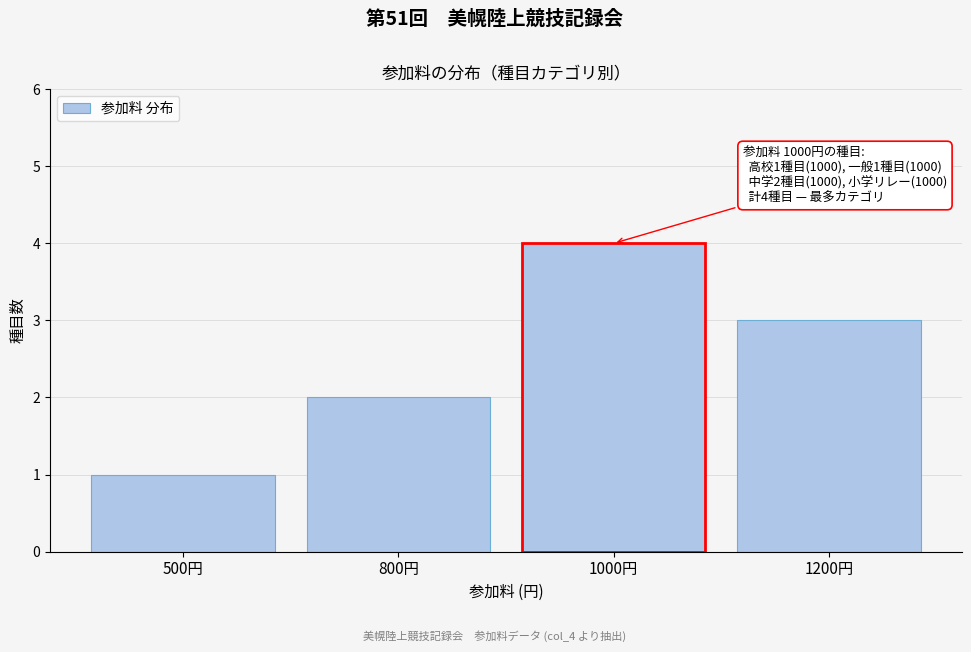

Reading left to right, what are all the values shown in this chart?

500円=1	800円=2	1000円=4	1200円=3